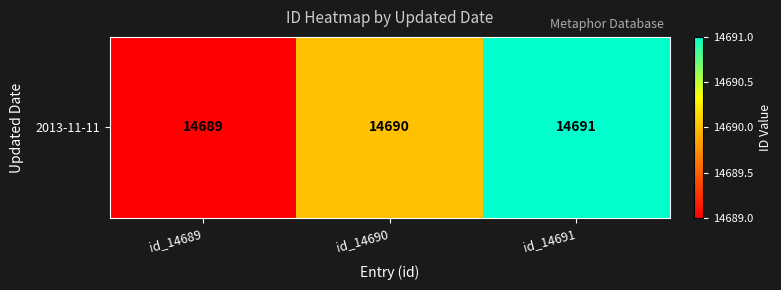

Reading right to left, list all the values displayed in this chart.

14691	14690	14689